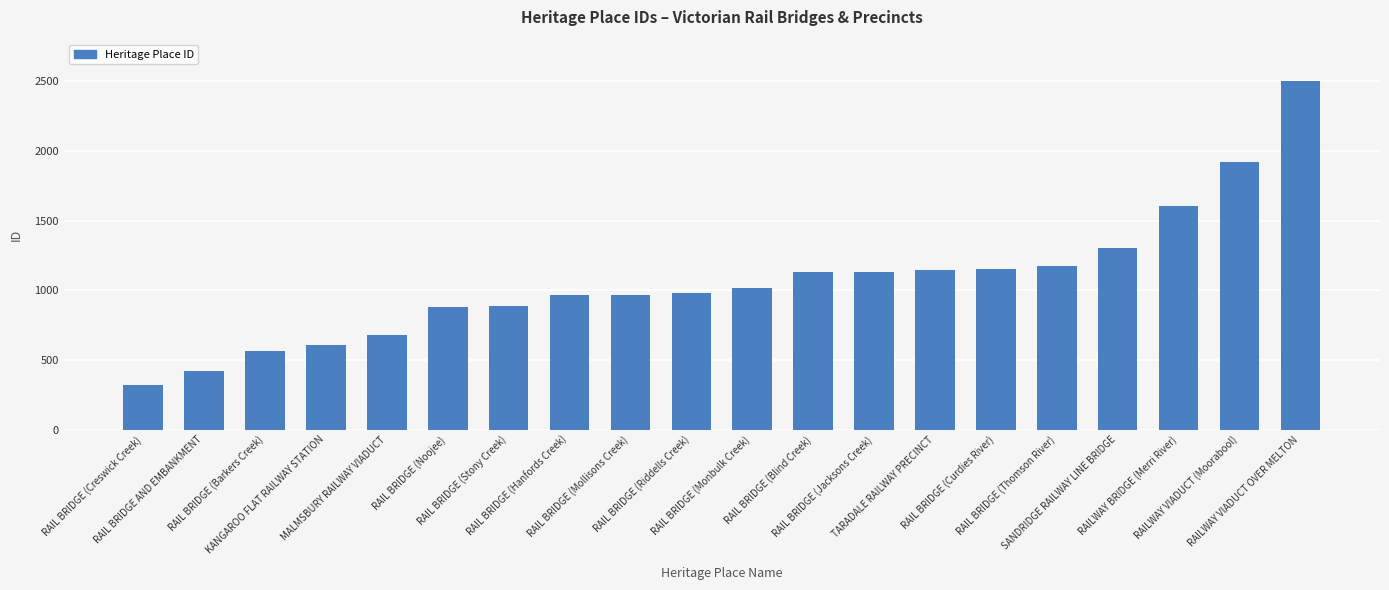

At which category does the chart reach its peak across all series?

RAILWAY VIADUCT OVER MELTON